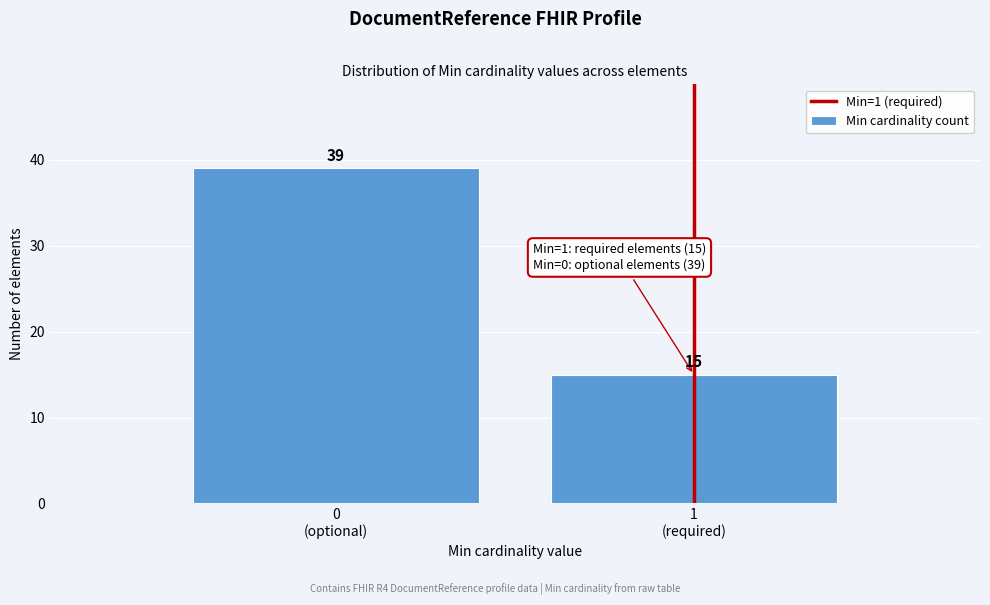

Reading left to right, transcribe all the data shown in this chart.

39	15